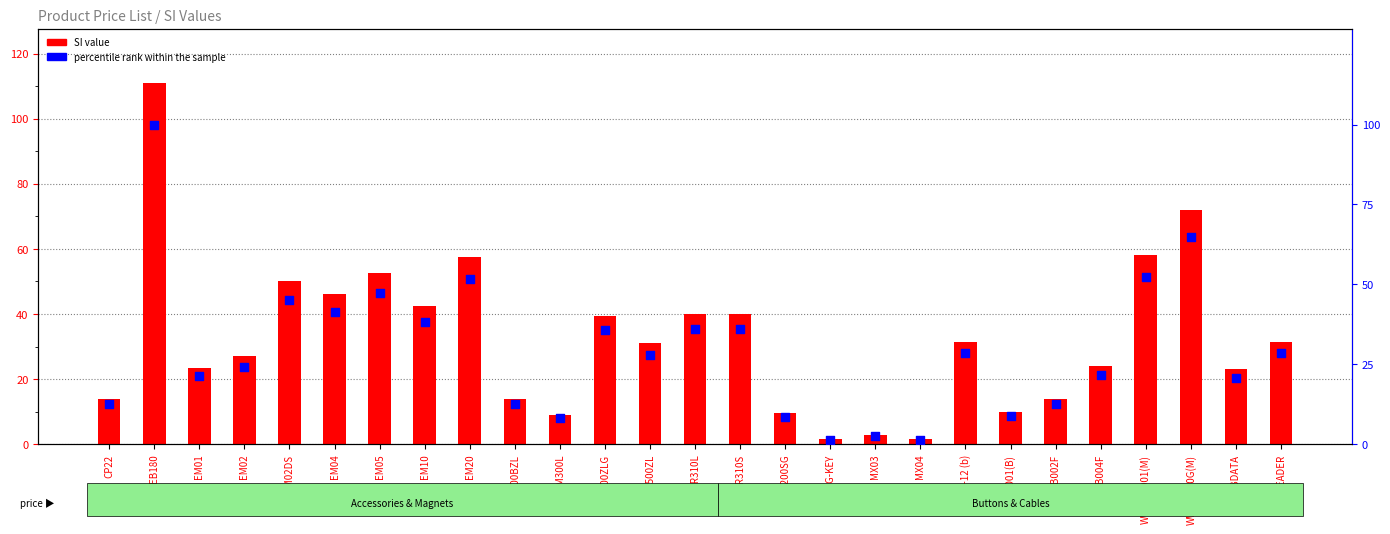

Which series reaches the maximum Y coordinate?

SI value